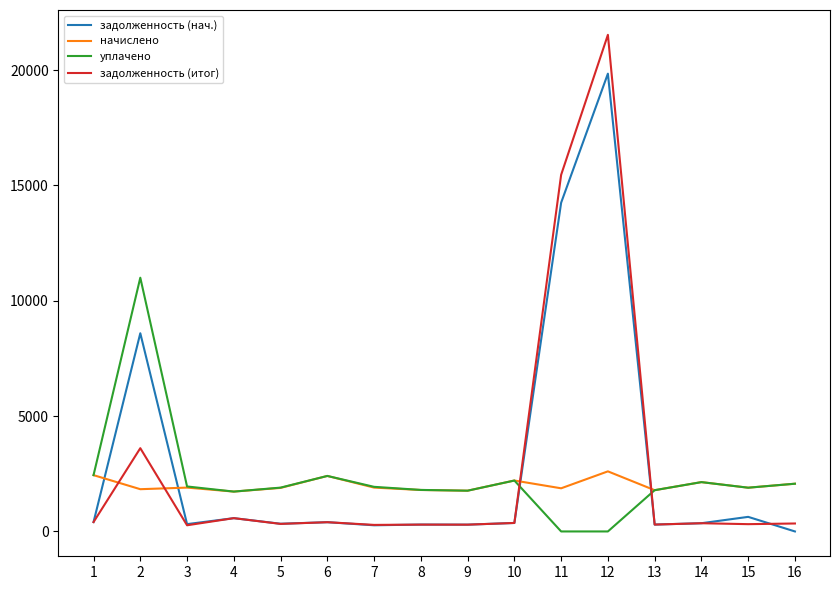

What is the sum of all задолженность (итог) values?

45135.2